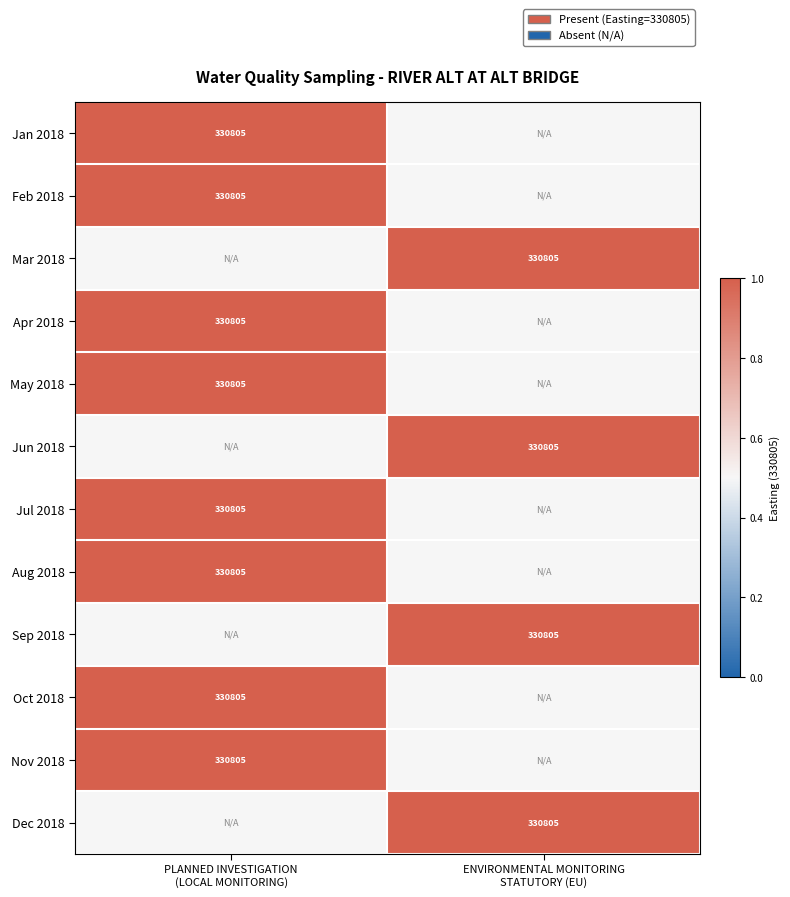

Rank the series by their maximum value, from highest to lowest.

Jan 2018, Feb 2018, Mar 2018, Apr 2018, May 2018, Jun 2018, Jul 2018, Aug 2018, Sep 2018, Oct 2018, Nov 2018, Dec 2018